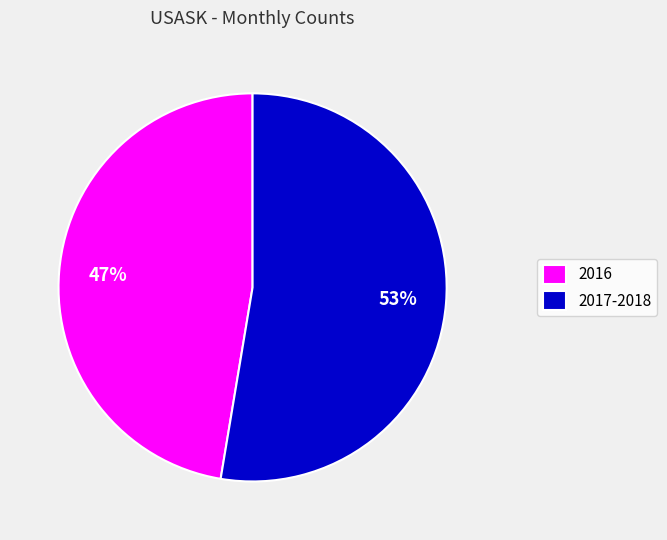

The 2016 slice represents 57% of the pie. True or false?

False